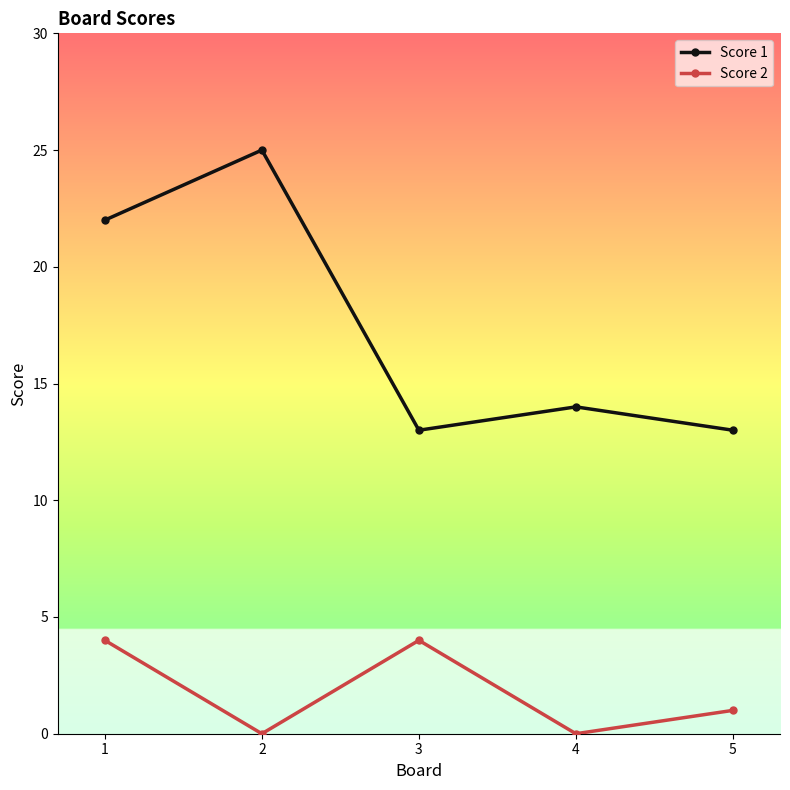

True or false: Score 2 and Score 1 intersect in this chart.

False